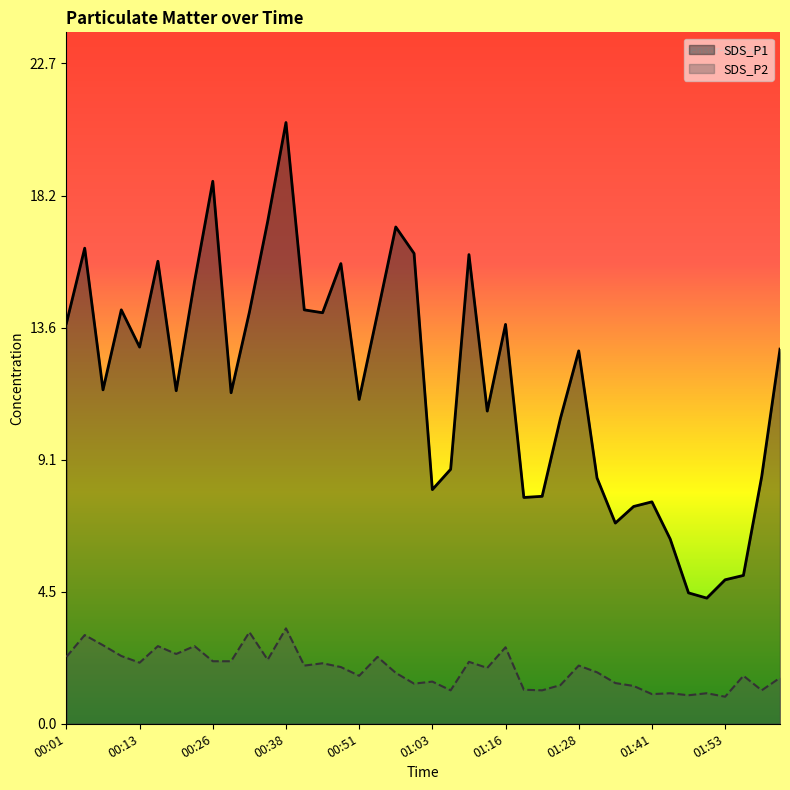

What is the greatest value displayed?

20.7